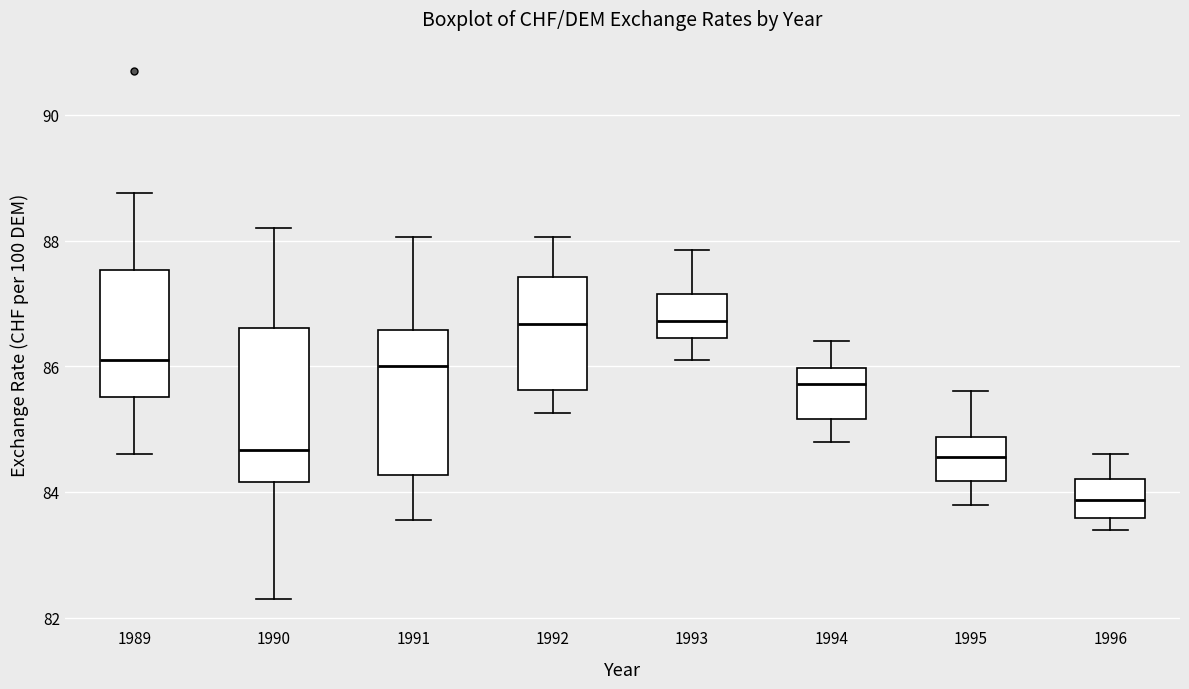

Reading left to right, read every box against the y-axis: the position of its median line, the range the box covers, and the ends of its whiskers. The values are not printed on the chart, so give them approximately, as read against the axis.

1989: median 86.2, box 85.6 to 87.6, whiskers 84.6 to 88.8
1990: median 84.6, box 84.2 to 86.6, whiskers 82.4 to 88.2
1991: median 86.0, box 84.2 to 86.6, whiskers 83.6 to 88.0
1992: median 86.6, box 85.6 to 87.4, whiskers 85.2 to 88.0
1993: median 86.8, box 86.4 to 87.2, whiskers 86.2 to 87.8
1994: median 85.8, box 85.2 to 86.0, whiskers 84.8 to 86.4
1995: median 84.6, box 84.2 to 84.8, whiskers 83.8 to 85.6
1996: median 83.8, box 83.6 to 84.2, whiskers 83.4 to 84.6